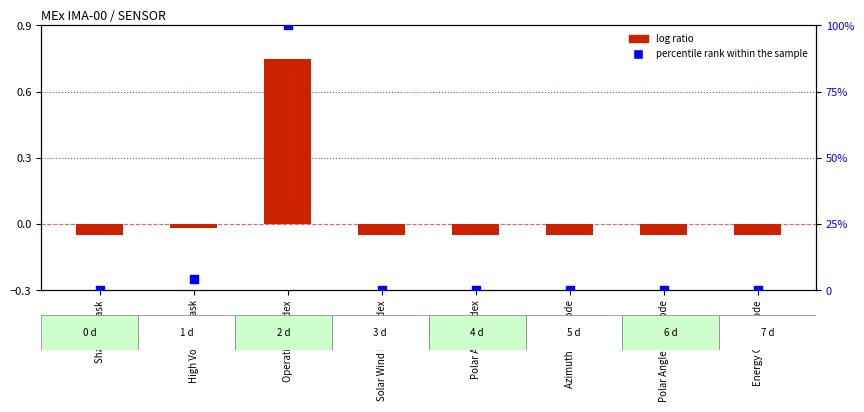

At which category is the sum across all series the highest?

Operational Index